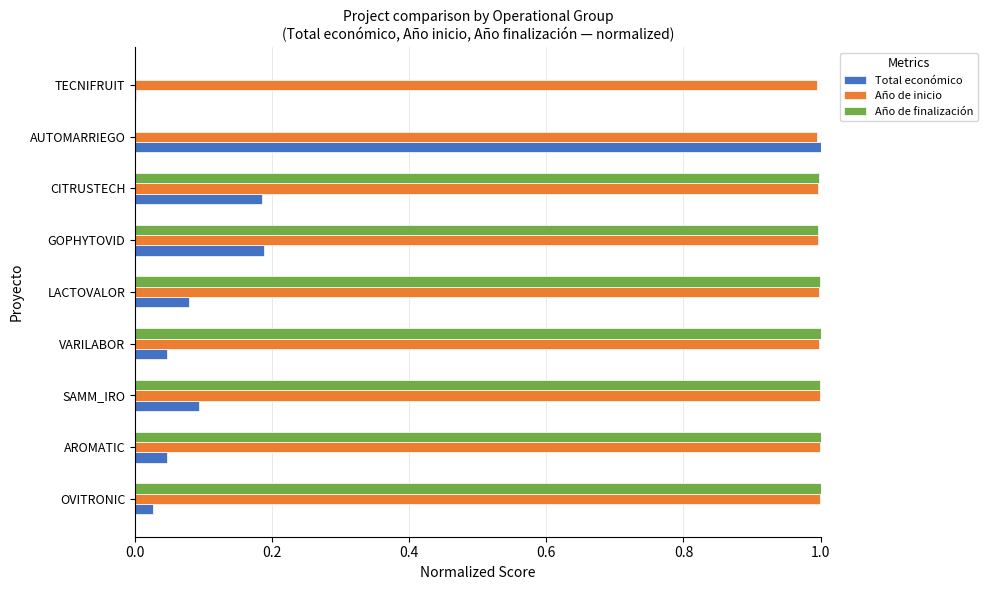

Between SAMM_IRO and GOPHYTOVID, which series saw the biggest shift?

Total económico